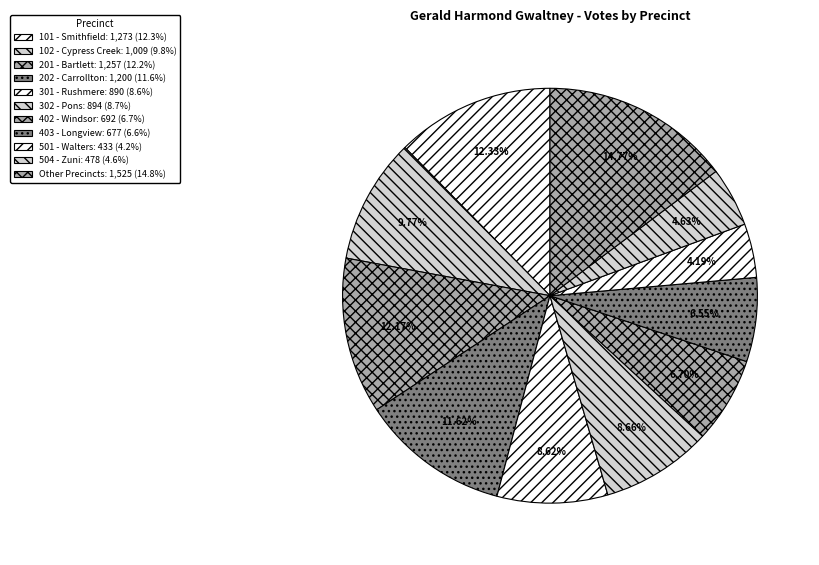

Is there any slice that represents more than half of the pie?

No